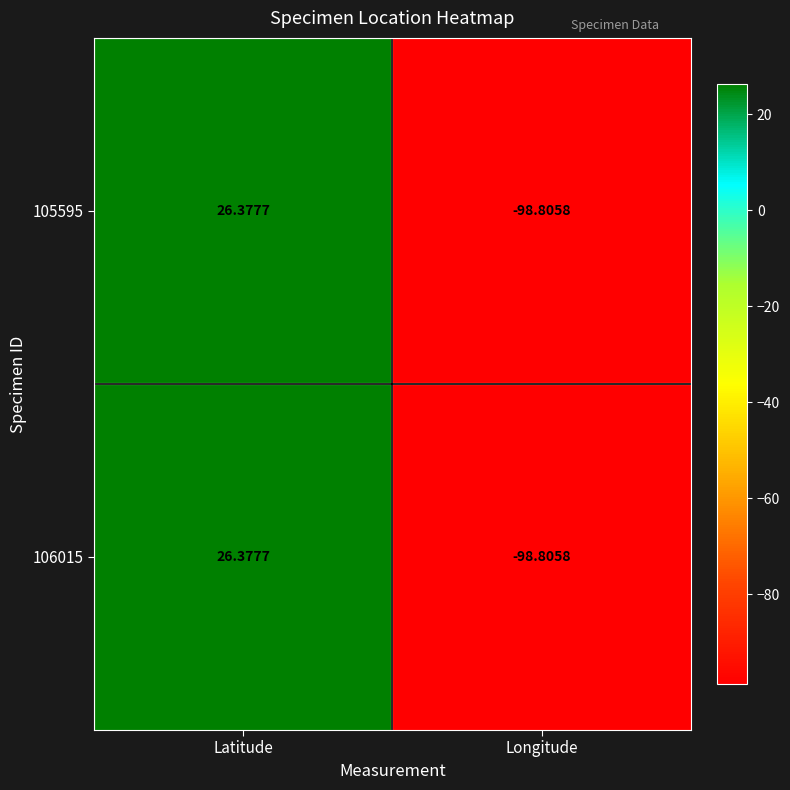

At which label does 105595 first exceed 26?

Latitude